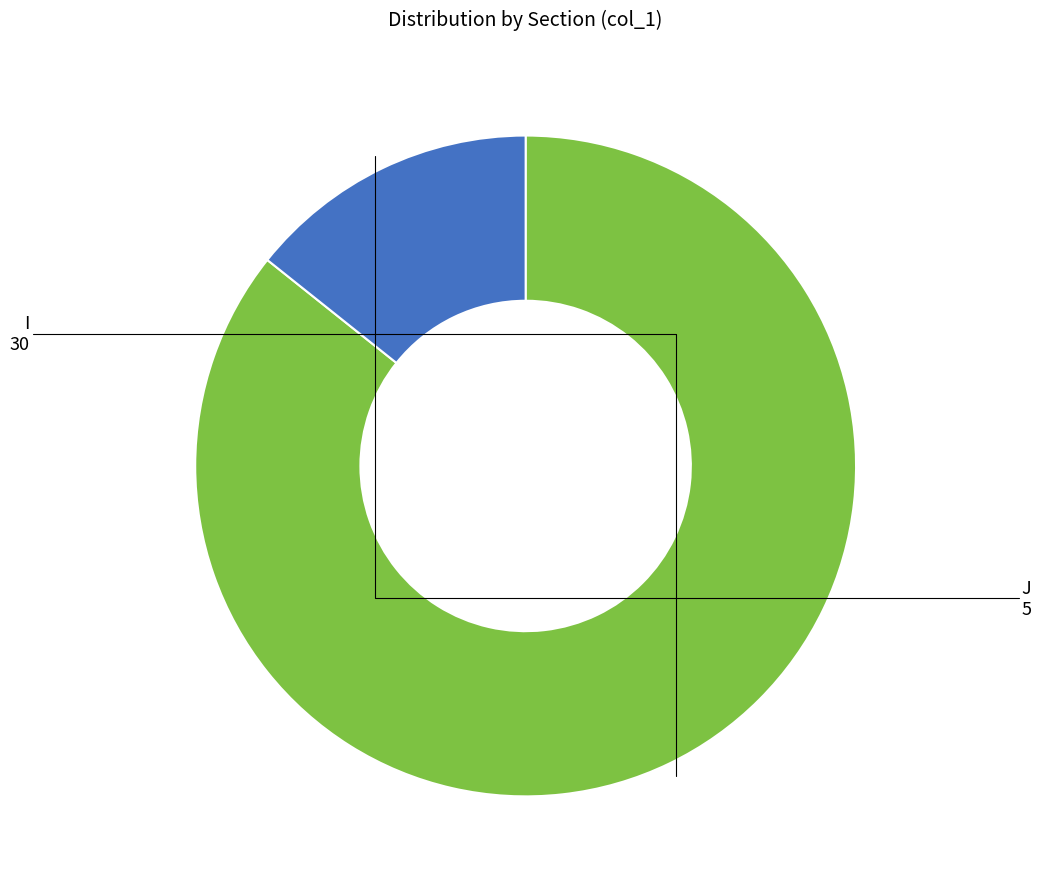

How many slices are in this pie chart?

2